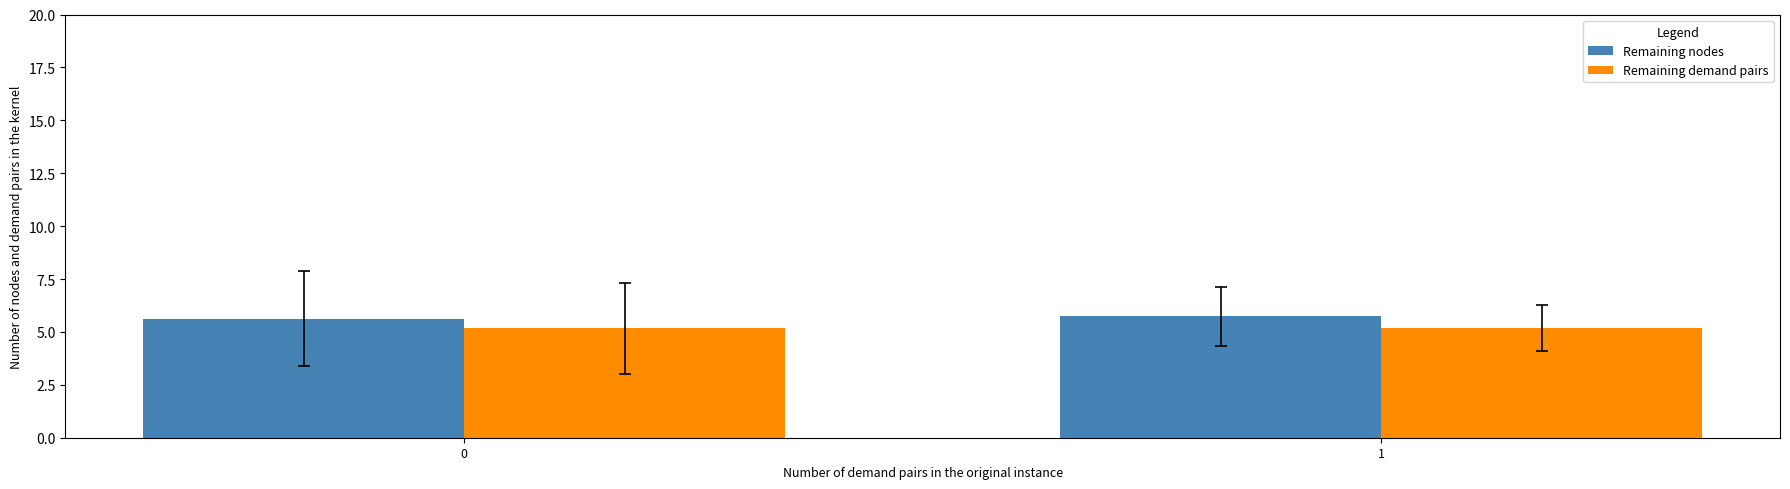

What is the difference between the highest and lowest values at 1?

0.6